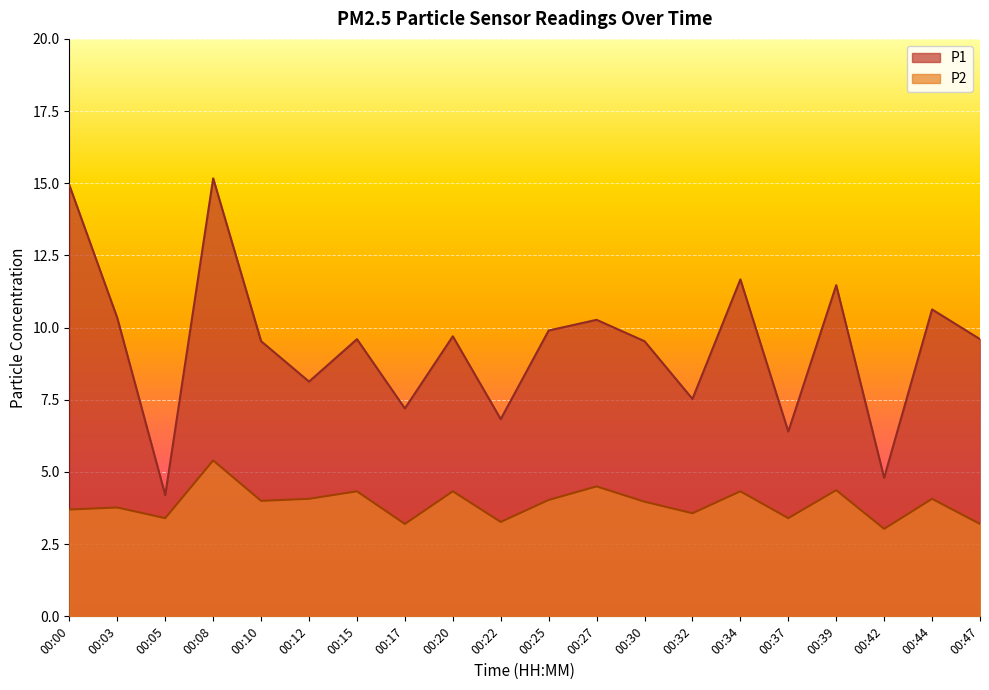

What is the total value across all series at 00:05?

7.6